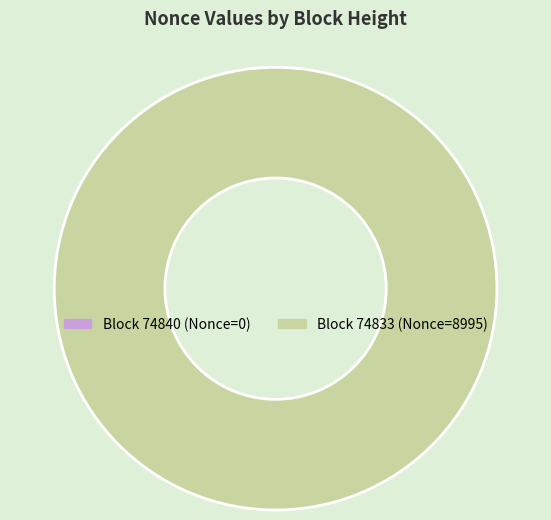

Rank the categories by value from highest to lowest.

74833, 74840